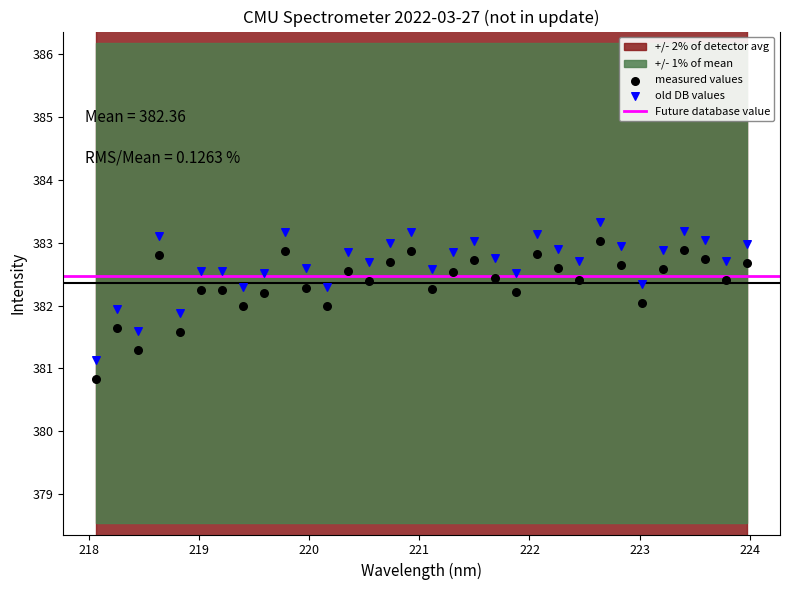

Which series has the largest Y range (max minus min)?

old DB values